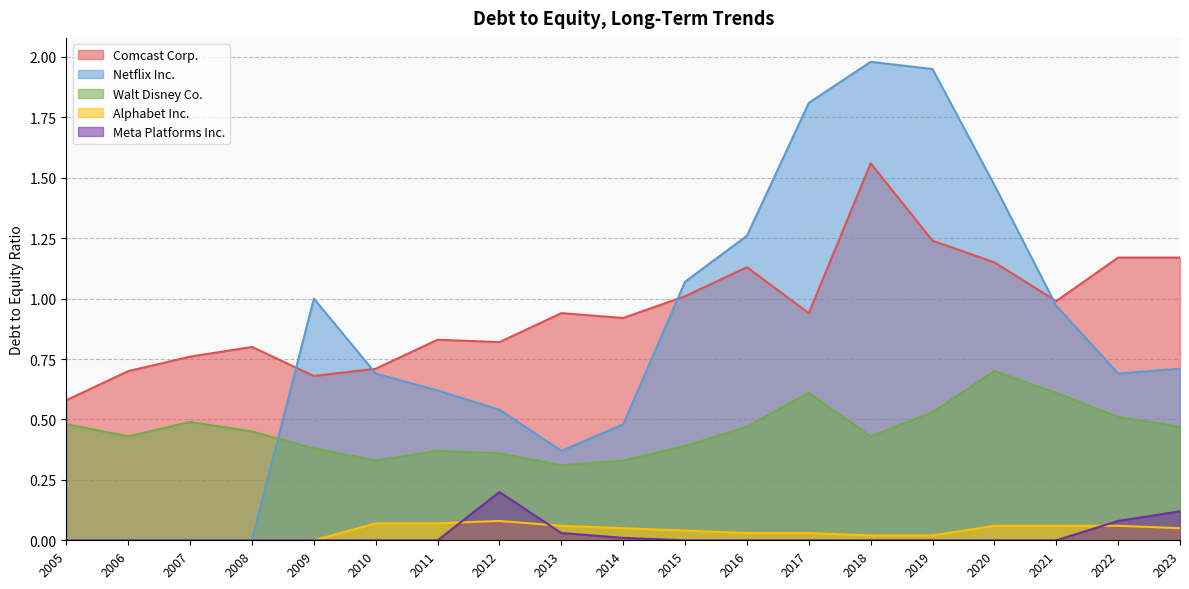

Reading left to right, what are all the values shown in this chart?

Comcast Corp.: 2023=1.2	2022=1.2	2021=1.0	2020=1.1	2019=1.2	2018=1.6	2017=0.9	2016=1.1	2015=1.0	2014=0.9	2013=0.9	2012=0.8	2011=0.8	2010=0.7	2009=0.7	2008=0.8	2007=0.8	2006=0.7	2005=0.6
Netflix Inc.: 2023=0.7	2022=0.7	2021=1.0	2020=1.5	2019=1.9	2018=2.0	2017=1.8	2016=1.3	2015=1.1	2014=0.5	2013=0.4	2012=0.5	2011=0.6	2010=0.7	2009=1.0	2008=0.0	2007=0.0	2006=0.0	2005=0.0
Walt Disney Co.: 2023=0.5	2022=0.5	2021=0.6	2020=0.7	2019=0.5	2018=0.4	2017=0.6	2016=0.5	2015=0.4	2014=0.3	2013=0.3	2012=0.4	2011=0.4	2010=0.3	2009=0.4	2008=0.5	2007=0.5	2006=0.4	2005=0.5
Alphabet Inc.: 2023=0.1	2022=0.1	2021=0.1	2020=0.1	2019=0.0	2018=0.0	2017=0.0	2016=0.0	2015=0.0	2014=0.1	2013=0.1	2012=0.1	2011=0.1	2010=0.1	2009=0.0	2008=0.0	2007=0.0	2006=0.0	2005=0.0
Meta Platforms Inc.: 2023=0.1	2022=0.1	2021=0.0	2020=0.0	2019=0.0	2018=0.0	2017=0.0	2016=0.0	2015=0.0	2014=0.0	2013=0.0	2012=0.2	2011=0.0	2010=0.0	2009=0.0	2008=0.0	2007=0.0	2006=0.0	2005=0.0